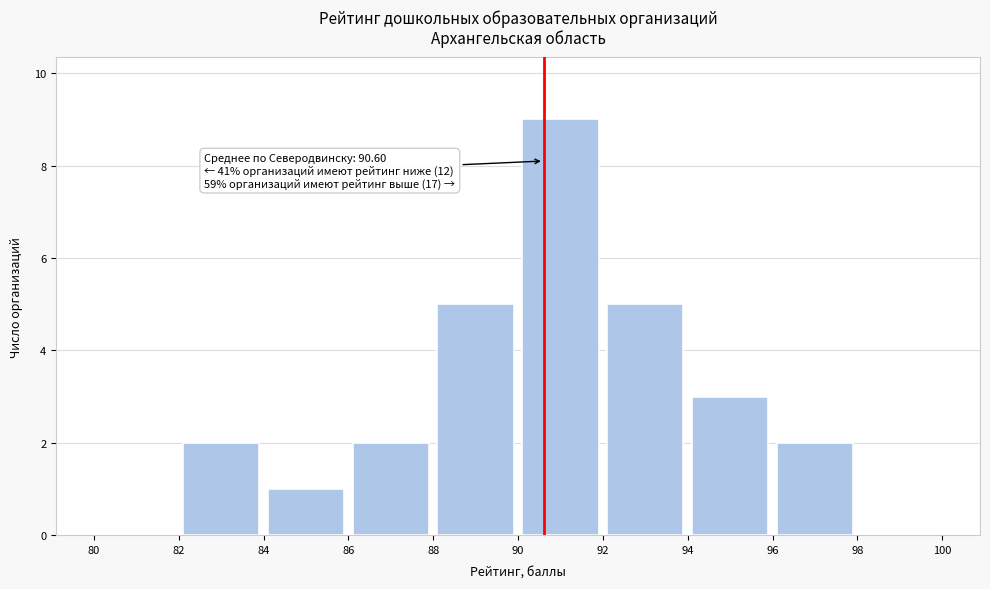

Over which range of the x-axis is the bar tallest?

90 to 92